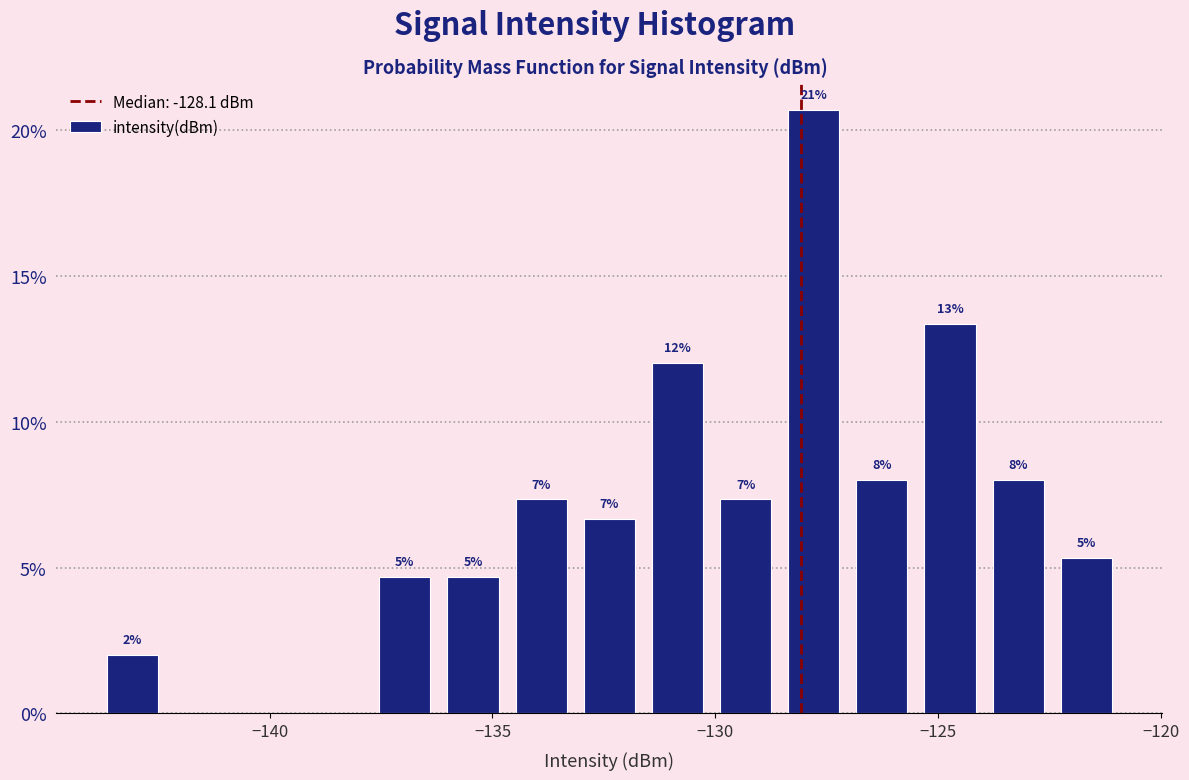

Around what value on the x-axis is the tallest bar? Give the approximate position of its centre, as read against the axis.

-128.0